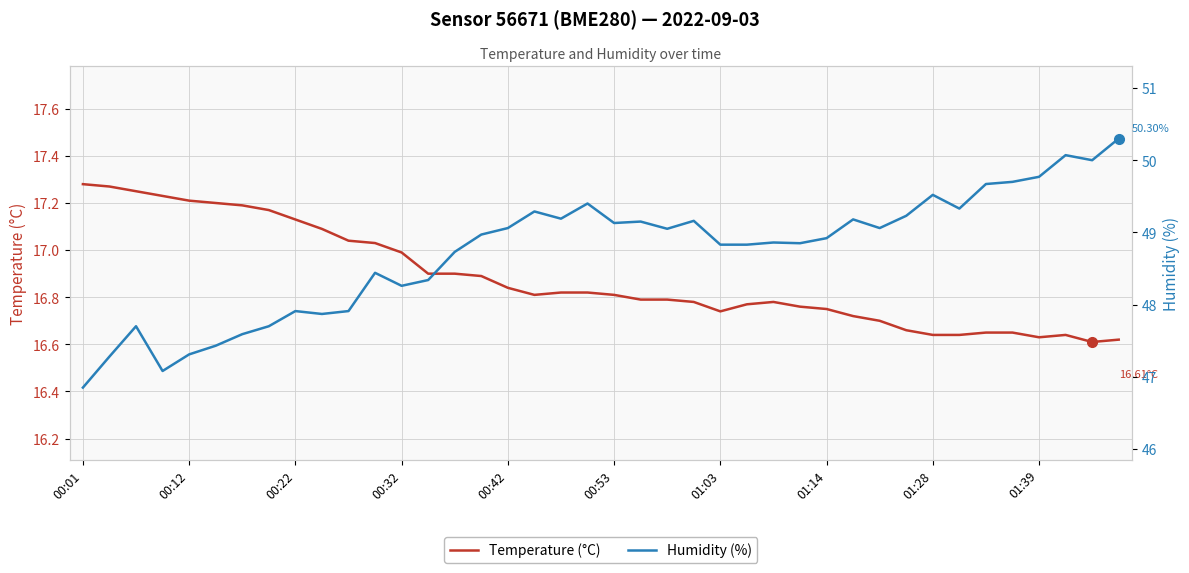

What is the smallest value displayed?

16.6